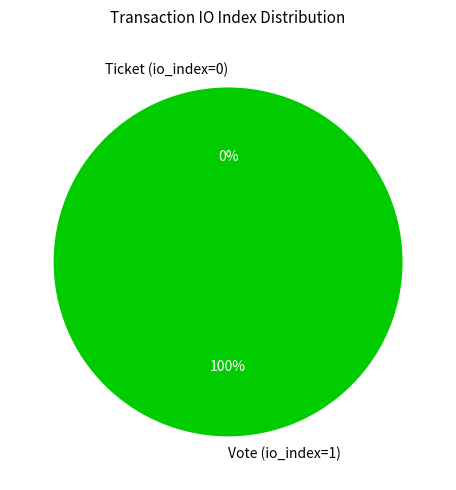

To the nearest percent, what percentage of the pie is Vote (io_index=1)?

100%